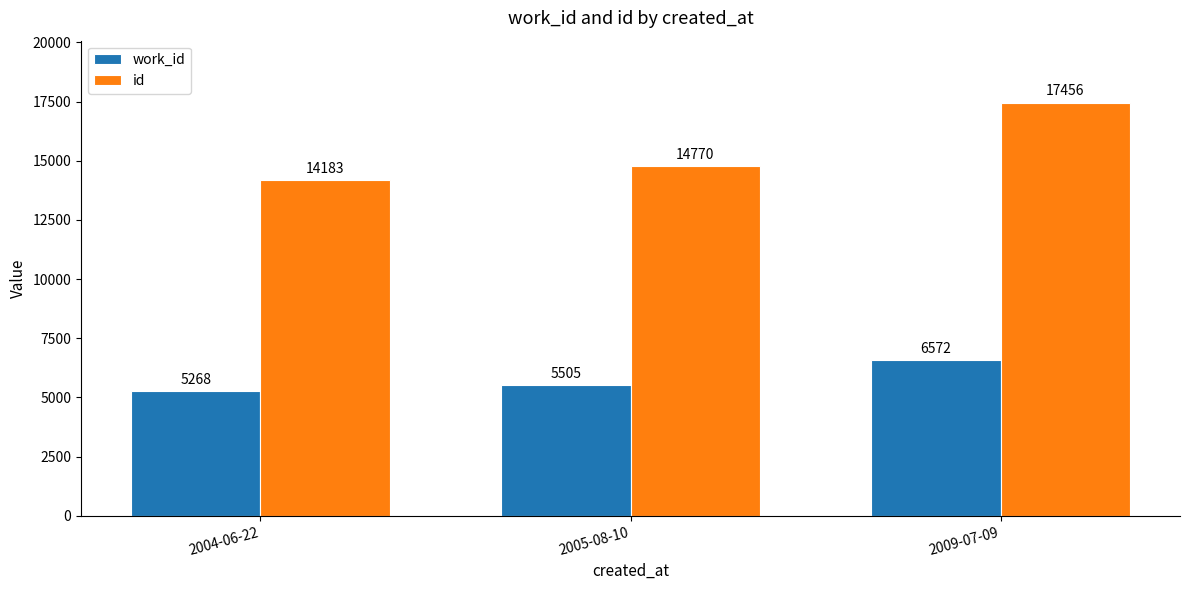

How many groups of bars are there?

3